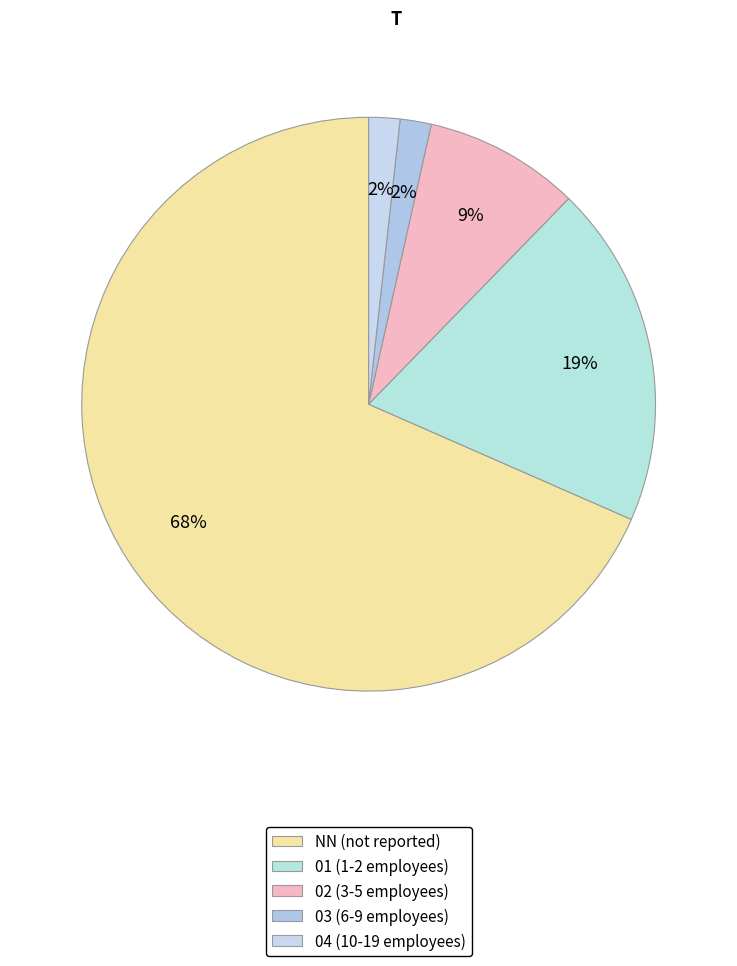

Rank the categories by value from highest to lowest.

NN, 01, 02, 03, 04